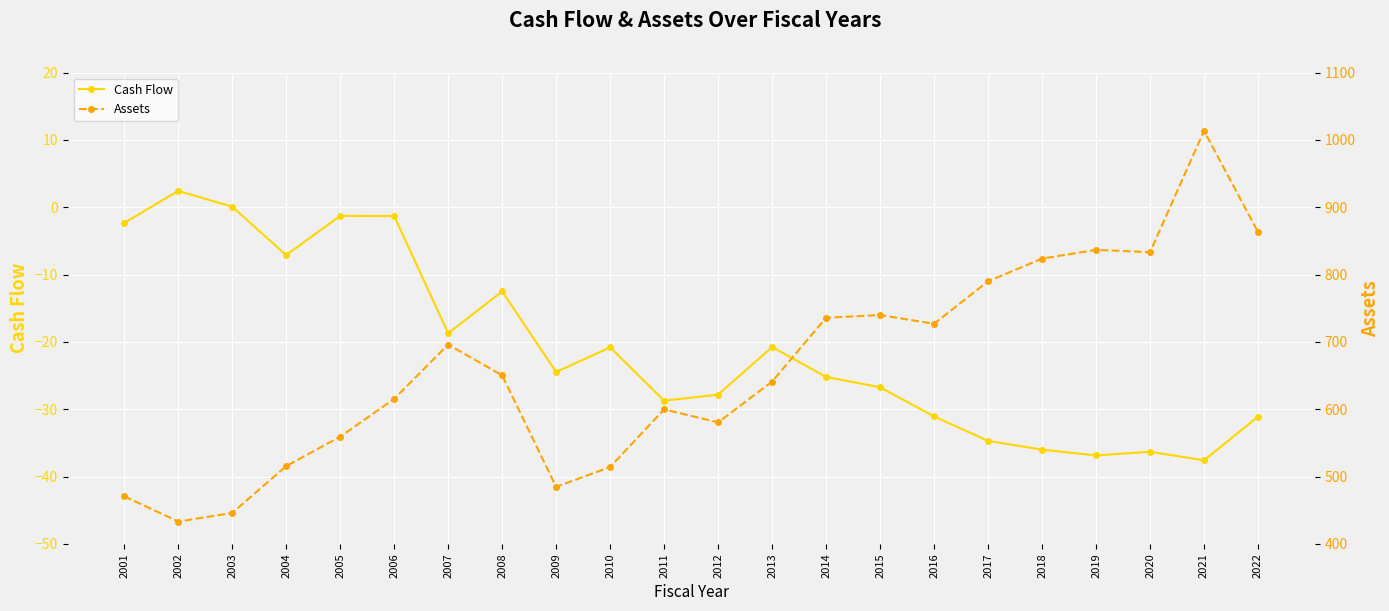

Reading left to right, transcribe all the data shown in this chart.

Cash Flow: 2001=-2.3	2002=2.4	2003=0.1	2004=-7.1	2005=-1.3	2006=-1.3	2007=-18.7	2008=-12.5	2009=-24.5	2010=-20.8	2011=-28.7	2012=-27.8	2013=-20.8	2014=-25.2	2015=-26.7	2016=-31.1	2017=-34.7	2018=-36.0	2019=-36.9	2020=-36.3	2021=-37.6	2022=-31.1
Assets: 2001=470.7	2002=433.1	2003=445.9	2004=515.5	2005=559.1	2006=615.4	2007=696.0	2008=650.2	2009=484.6	2010=514.1	2011=599.7	2012=580.4	2013=641.0	2014=735.7	2015=739.8	2016=726.8	2017=789.9	2018=823.6	2019=836.6	2020=833.2	2021=1013.4	2022=863.1